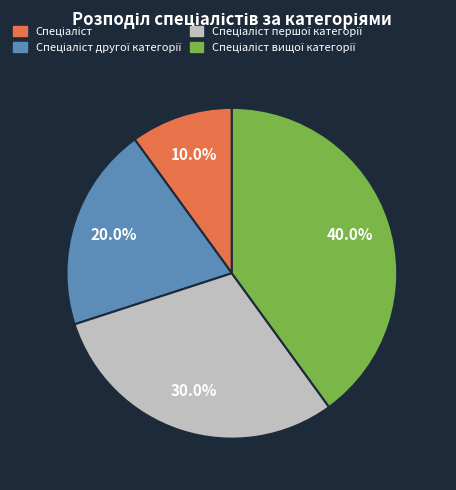

Does any single category account for the majority?

No